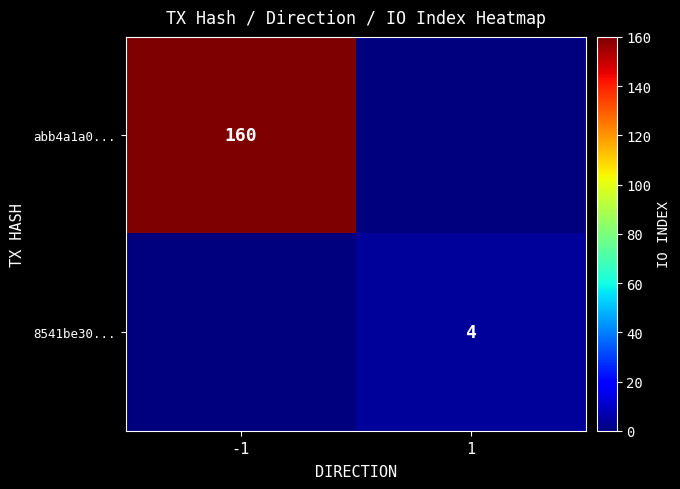

Is the value of 8541be30... at 1 greater than the value of abb4a1a0... at -1?

No